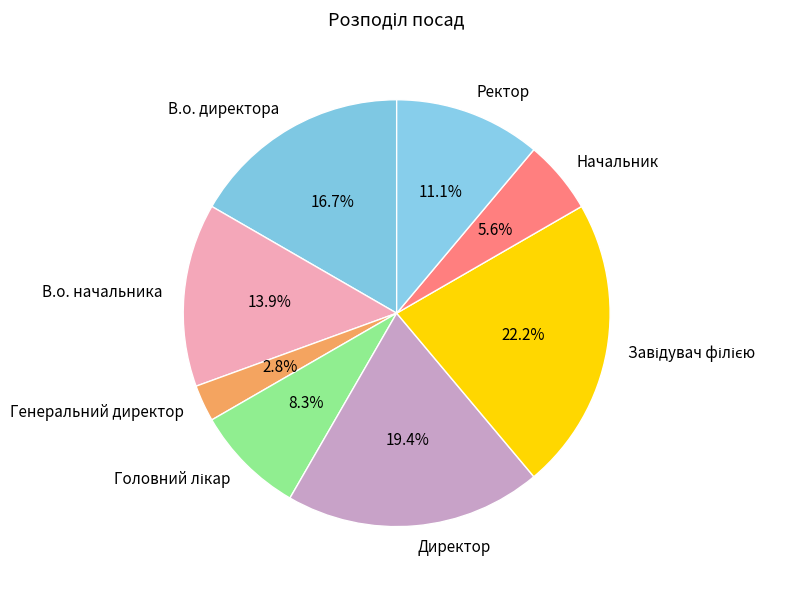

To the nearest percent, what portion does Начальник represent?

6%